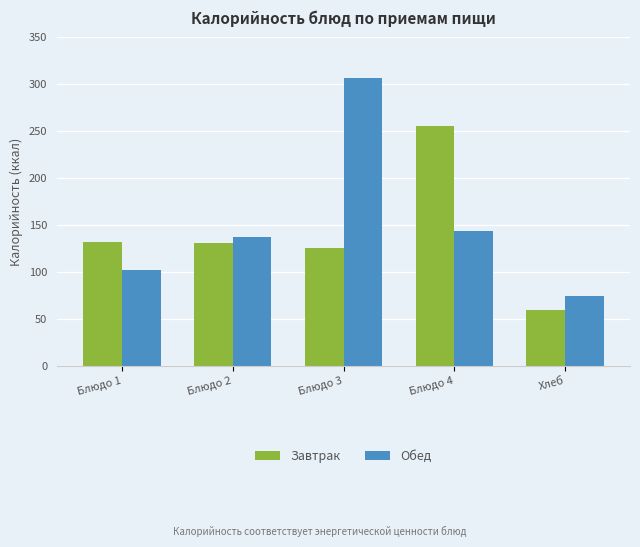

How many bars are there in total?

10